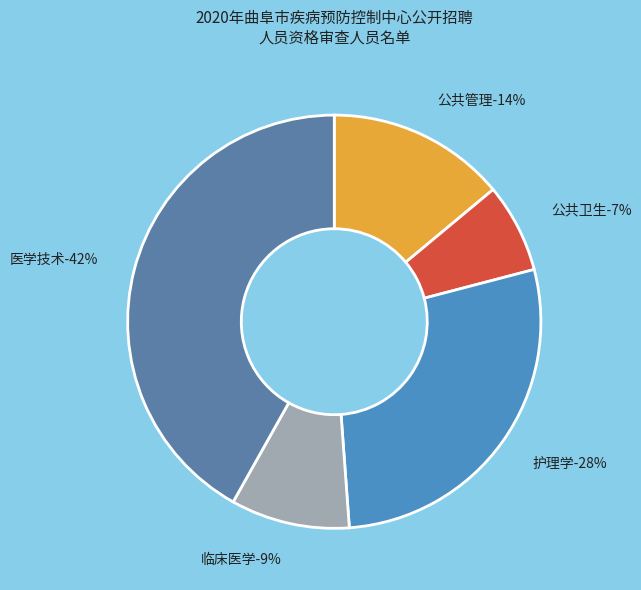

Which category has the biggest portion of the pie?

医学技术